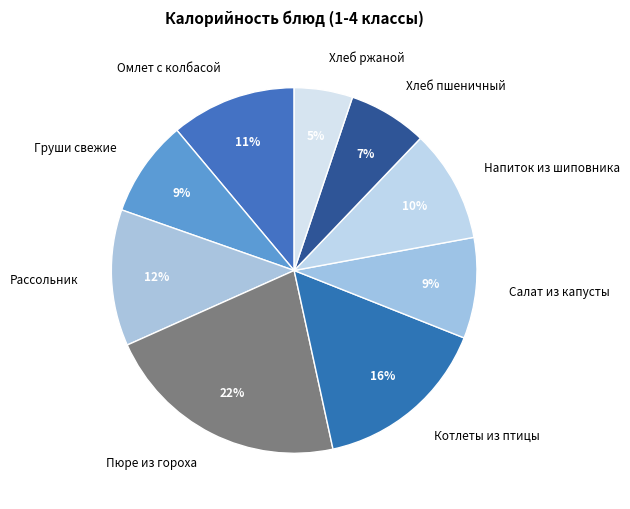

How many segments does this pie chart have?

9